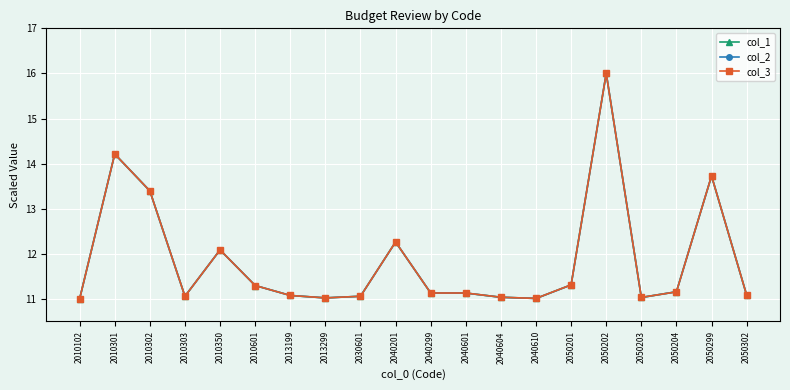

Does the chart have visible grid lines?

Yes